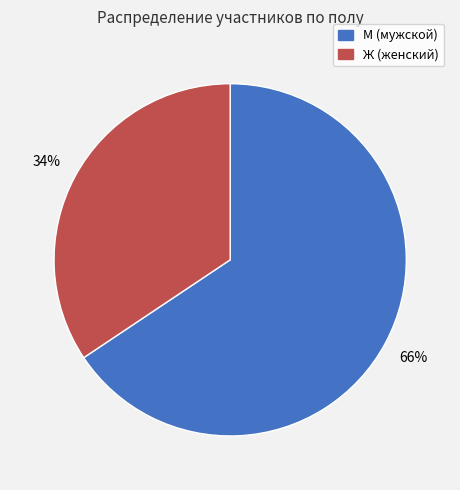

Combined, do Ж and М account for over 50%?

Yes